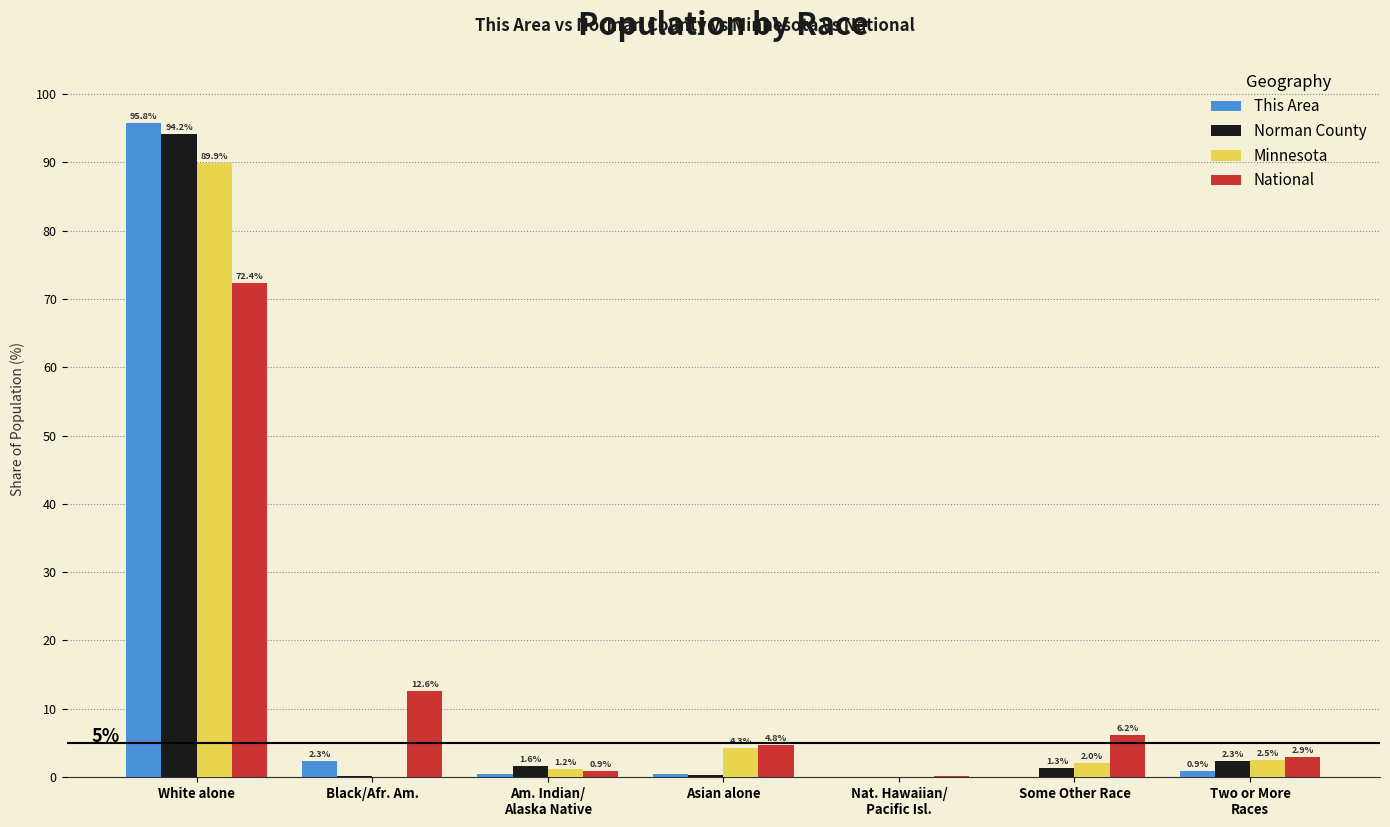

What is the highest value of the National series?

72.4